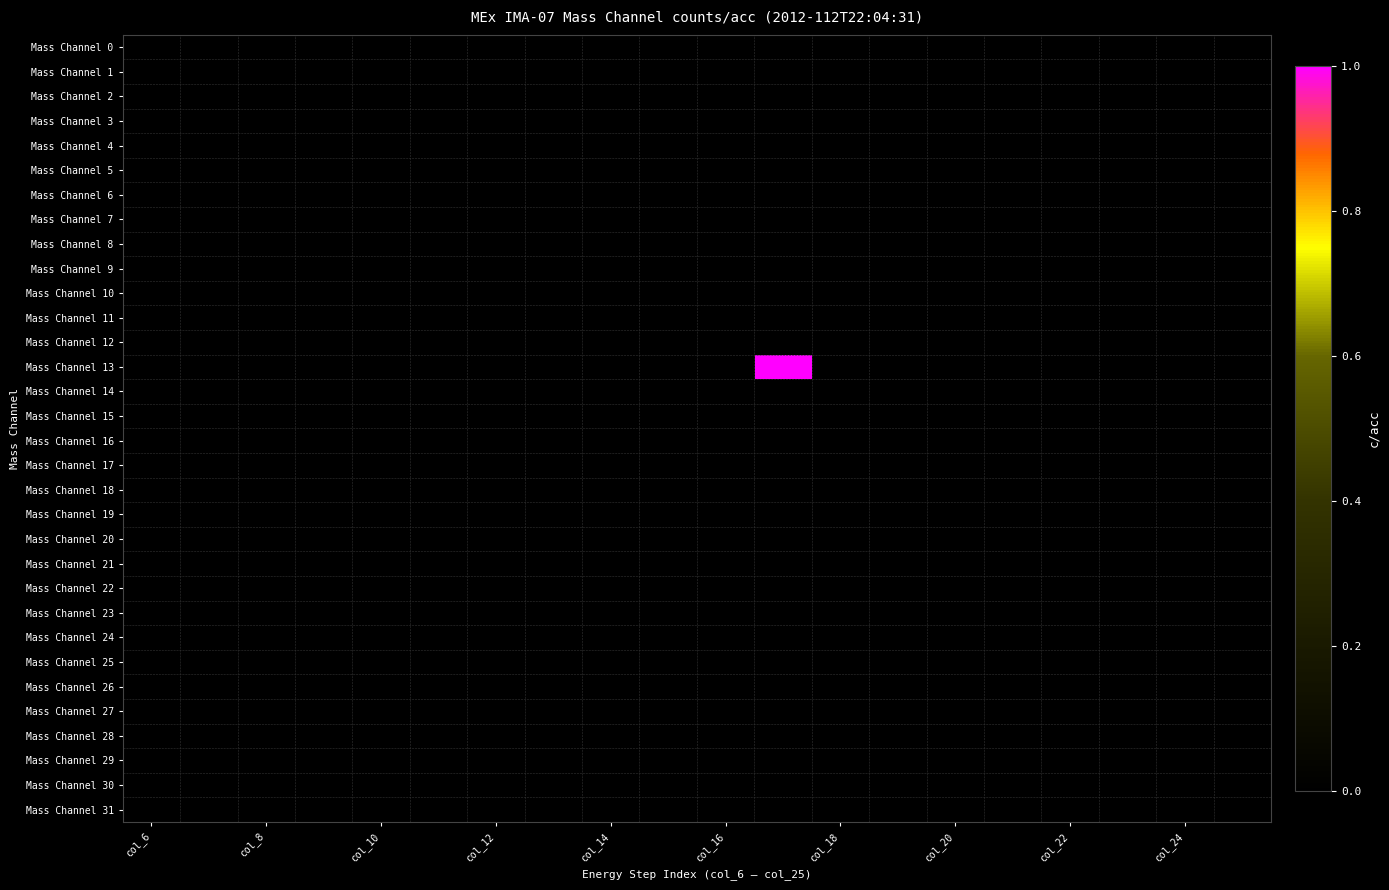

What is the greatest value displayed?

1